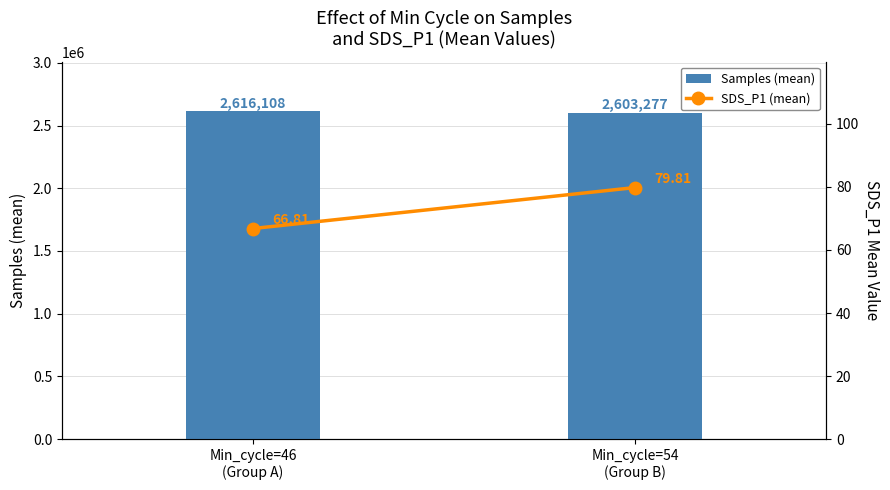

What is the sum of the Samples (mean) values at Min_cycle=54
(Group B) and Min_cycle=46
(Group A)?

5219385.0